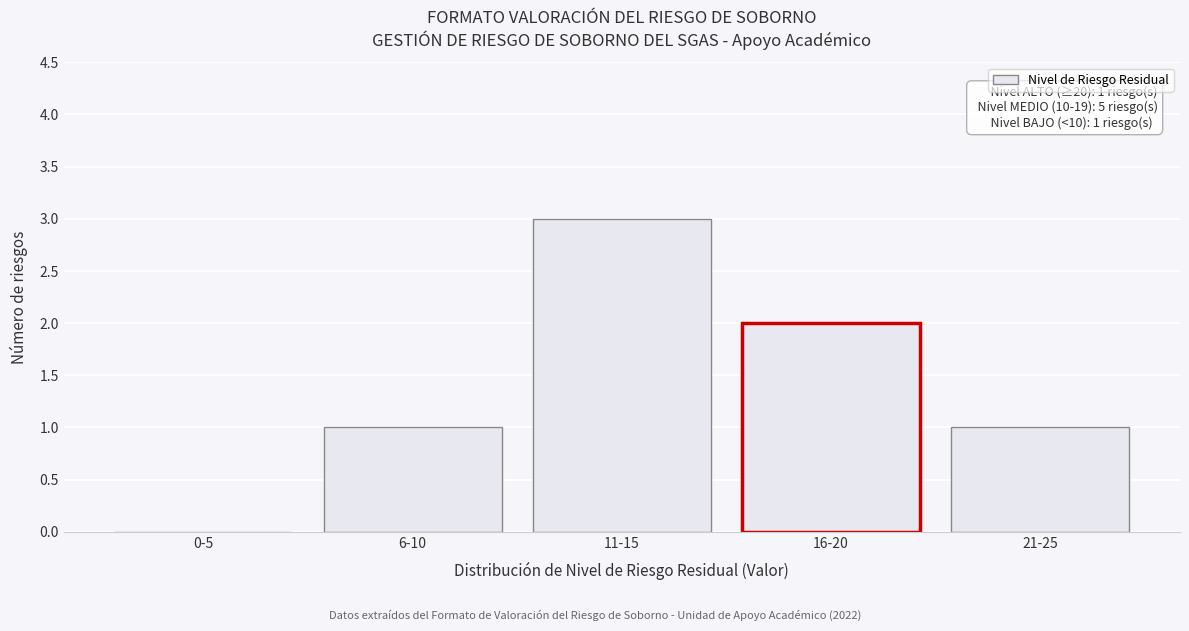

Which label corresponds to the largest value in the chart?

11-15